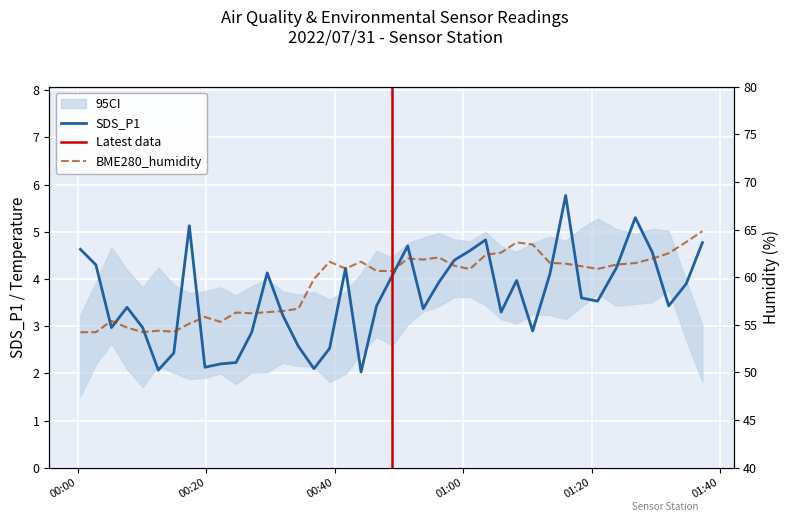

List the series in order of their peak value, highest first.

BME280_humidity, SDS_P1